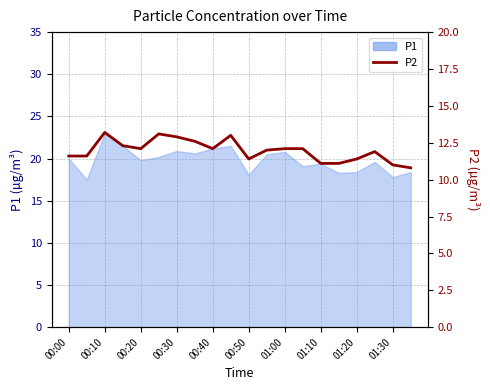

The value at 01:00 is 12.1. True or false?

True